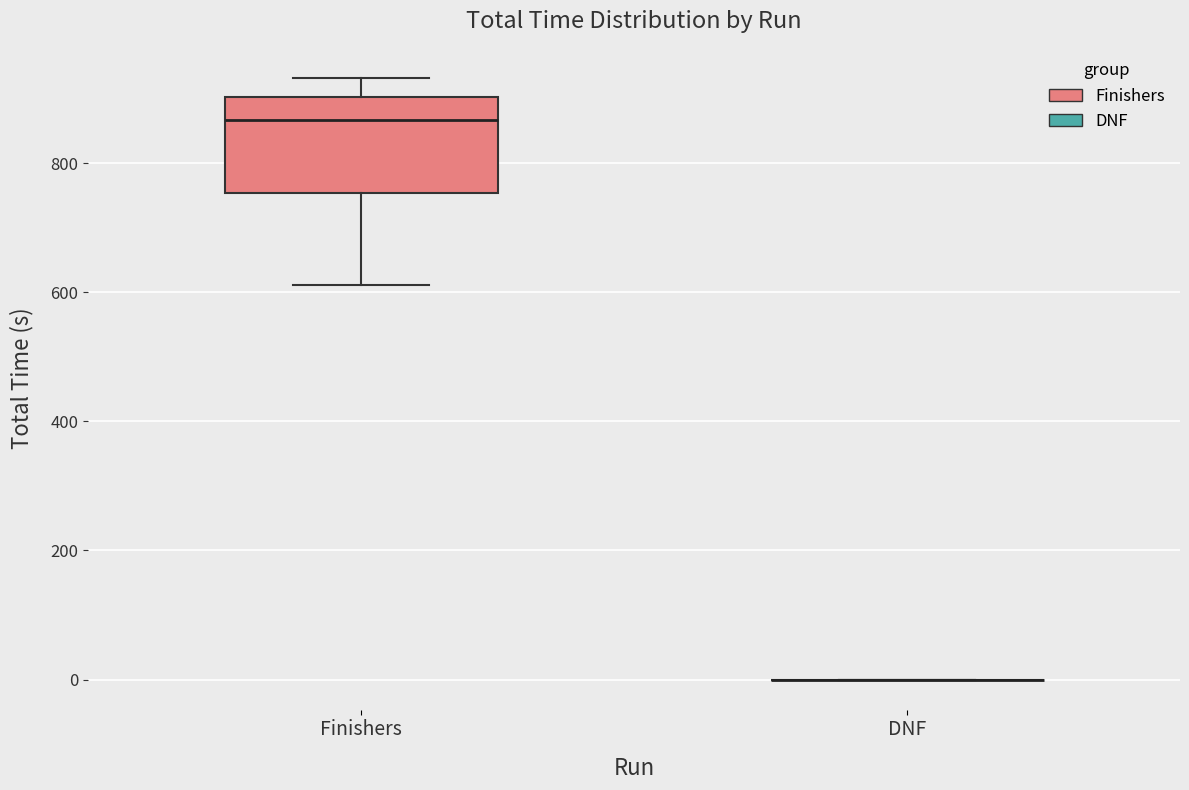

Reading left to right, transcribe this box plot: for each box, give where its median line is, the range the box spans, and where its two whiskers end, as read against the y-axis. The values are not printed on the chart, so give them approximately, as read against the axis.

Finishers: median 860, box 760 to 900, whiskers 620 to 940
DNF: box collapsed to a line at 0, whiskers 0 to 0